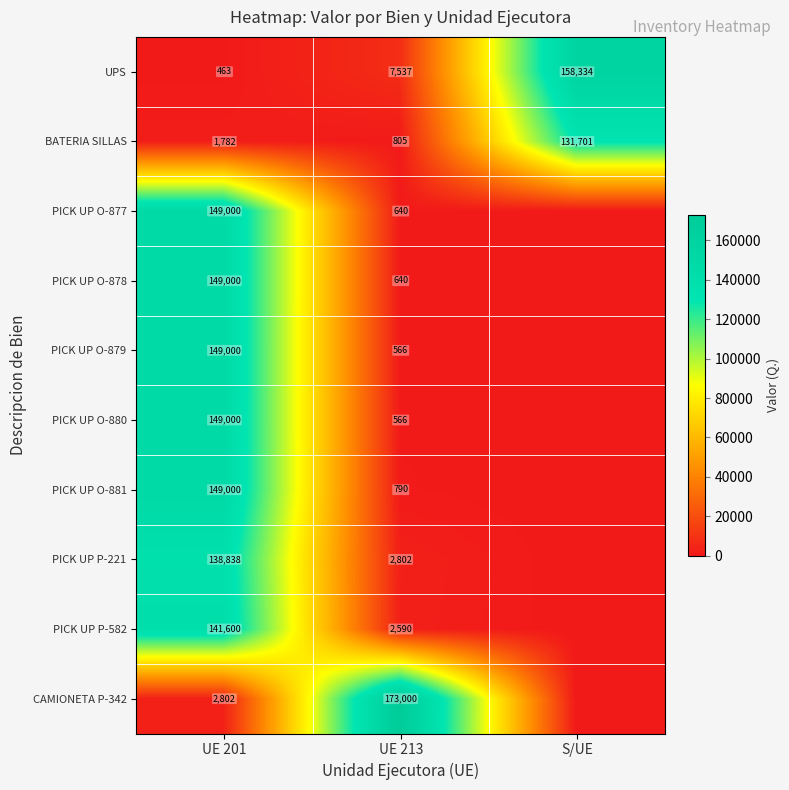

The PICK UP O-880 series shows 93461 at UE 201. True or false?

False